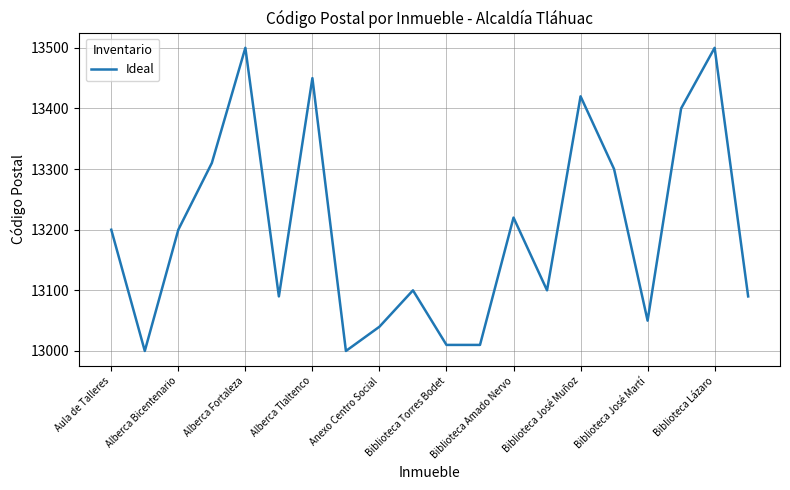

What is the greatest value displayed?

13500